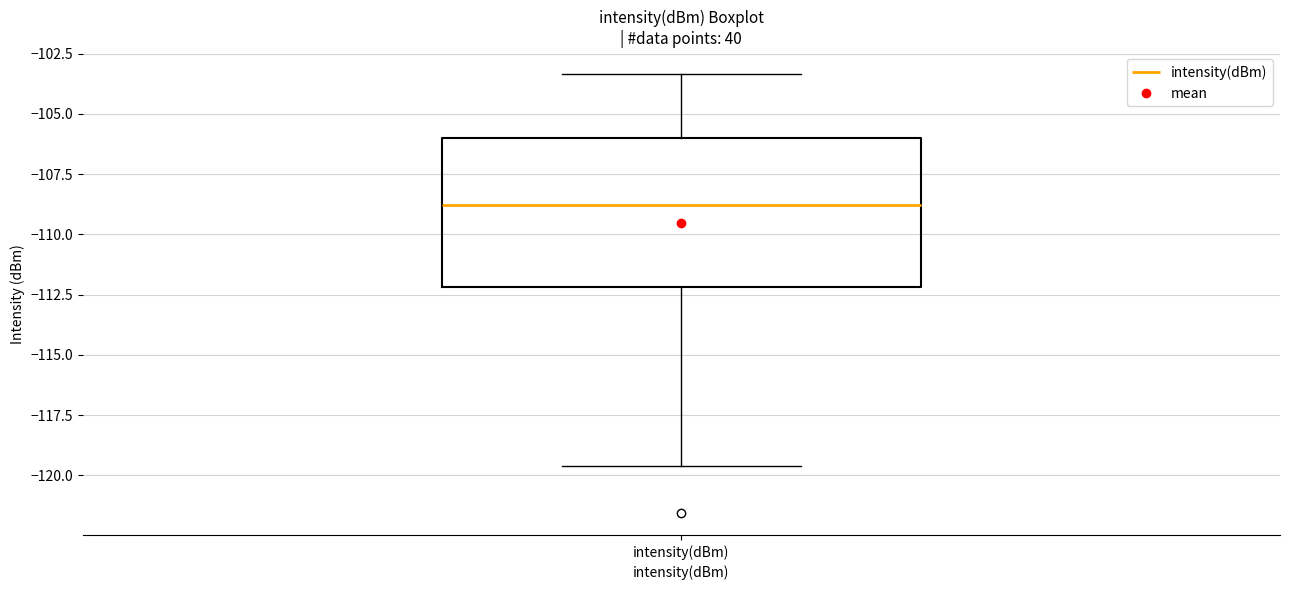

Transcribe this box plot: give where the median line is, the range the box spans, and where the two whiskers end, as read against the y-axis. The values are not printed on the chart, so give them approximately, as read against the axis.

median -109.0, box -112.0 to -106.0, whiskers -119.5 to -103.5